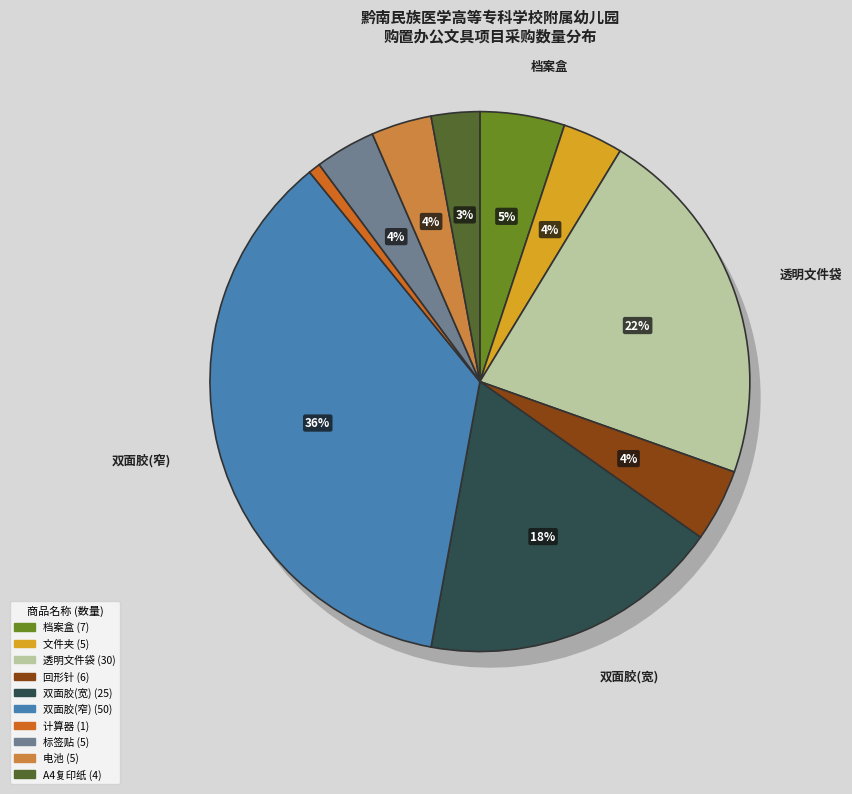

Between 计算器 and 双面胶(宽), which is larger?

双面胶(宽)